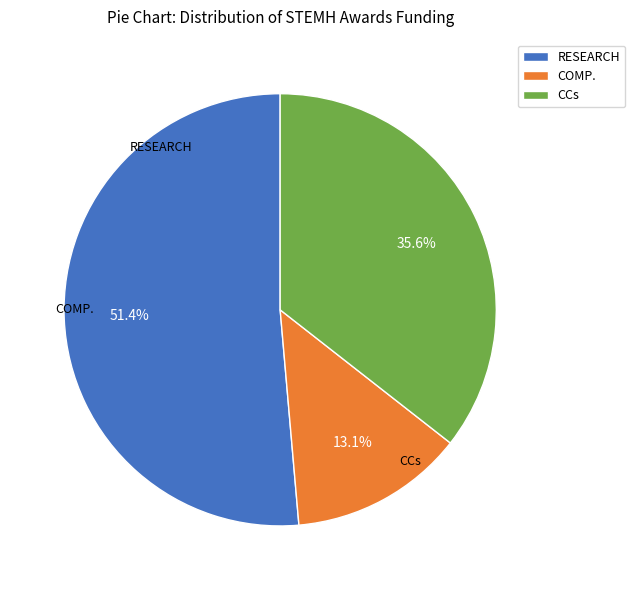

Rank the categories by value from lowest to highest.

COMP., CCs, RESEARCH